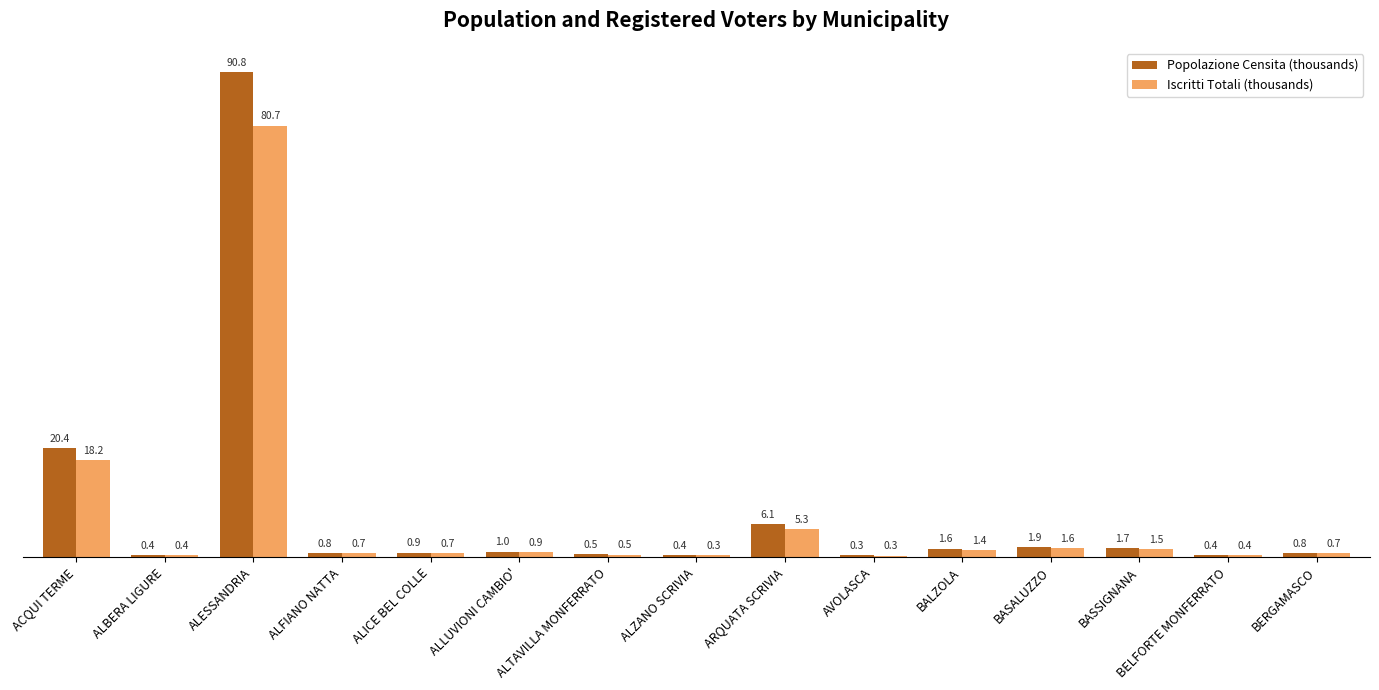

Read the Iscritti Totali (thousands) value at ALFIANO NATTA.

0.7